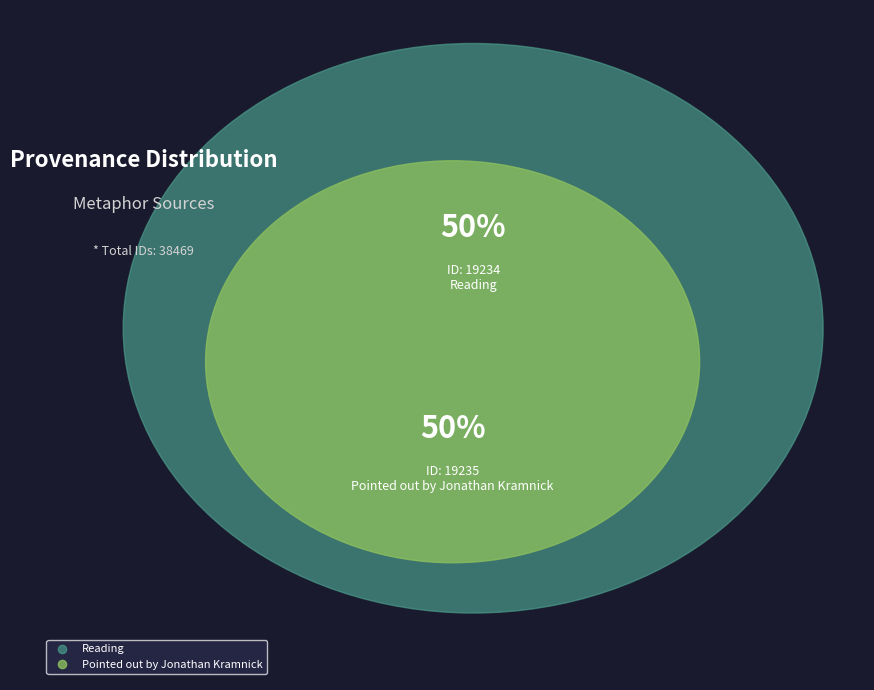

Which category has the smallest portion of the pie?

Reading